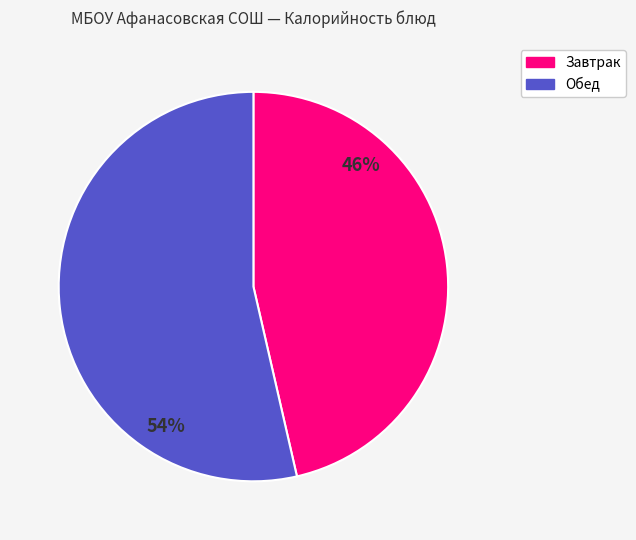

Is there a majority slice in this chart?

Yes